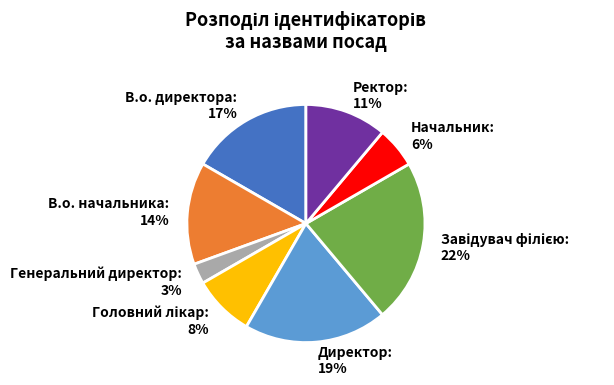

What percentage is the Директор slice, to the nearest percent?

19%